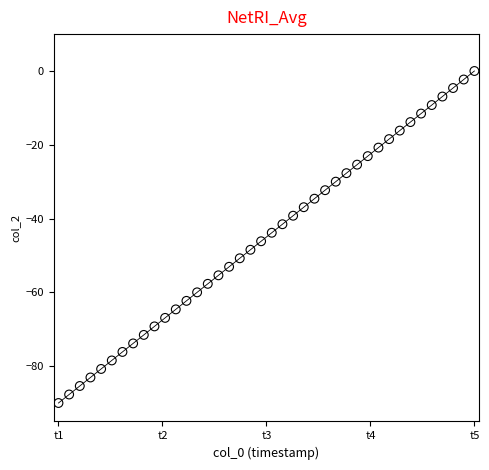

What is the range of X values (max minus min)?

443.5